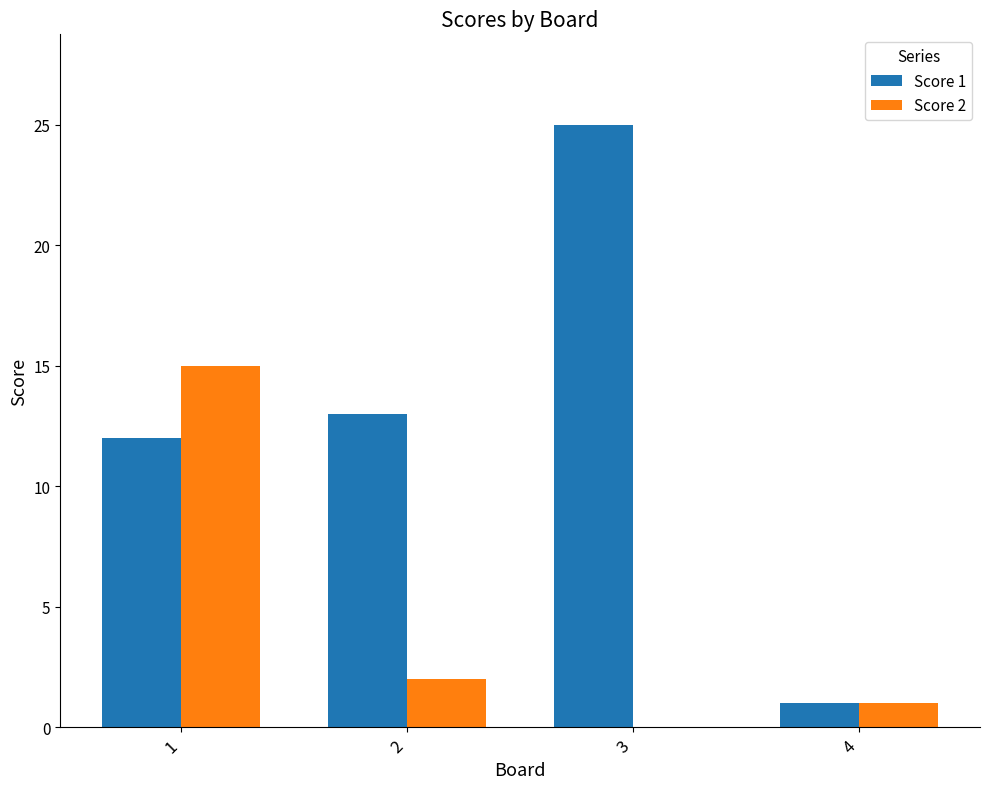

Which category has the highest value across all series?

3